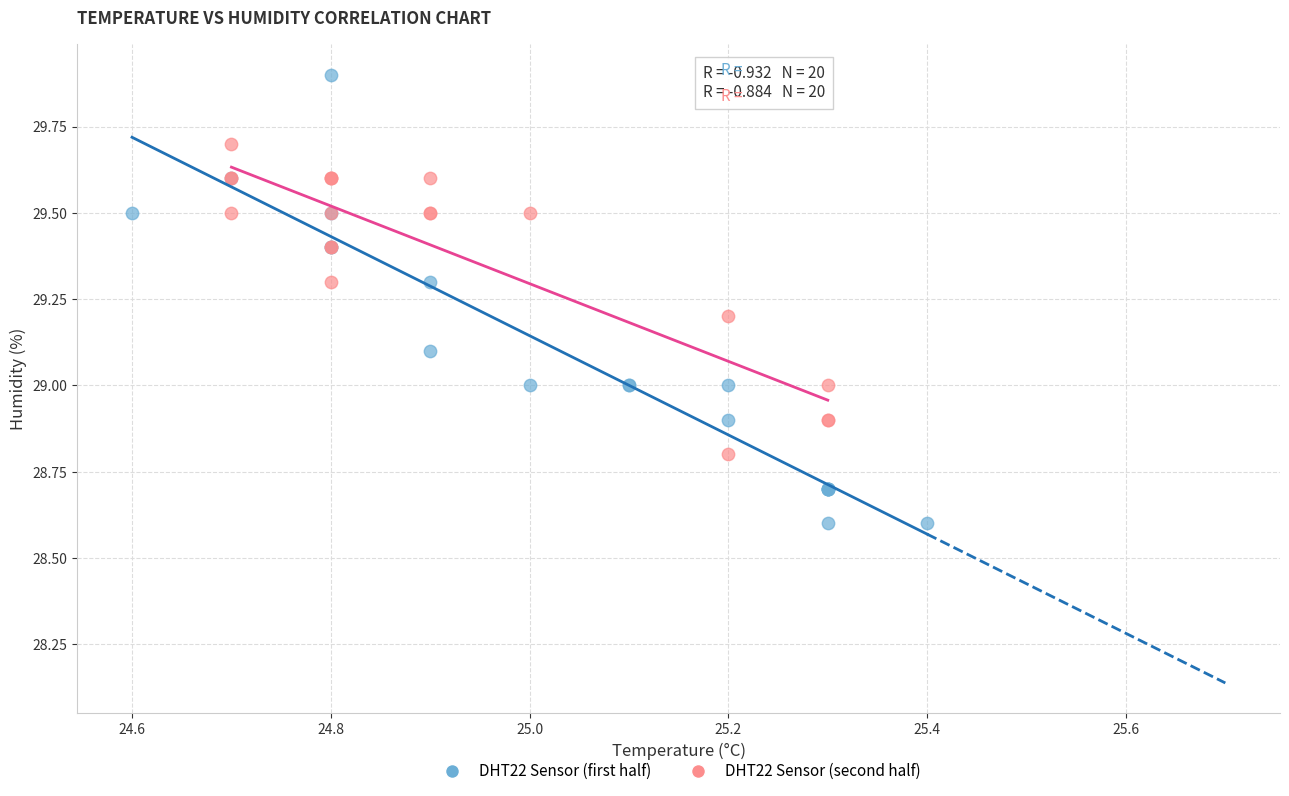

Which series reaches the maximum Y coordinate?

DHT22 Sensor (first half)